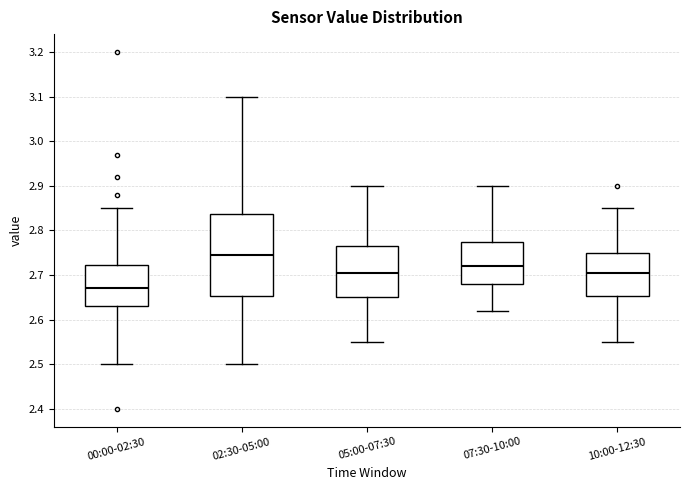

Which box is the tallest, from its lower edge to its upper edge?

02:30-05:00